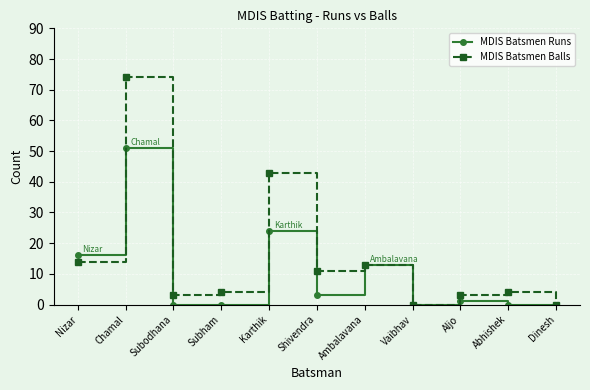

Is it true that MDIS Batsmen Runs equals 0 at Subodhana?

True